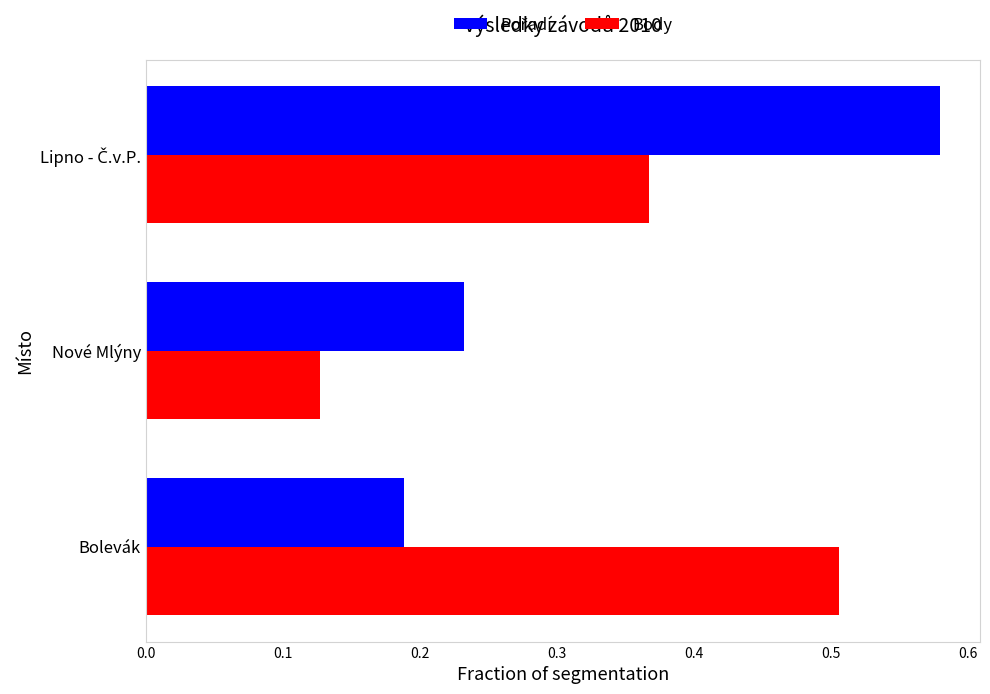

At how many categories does at least one series exceed 0?

3